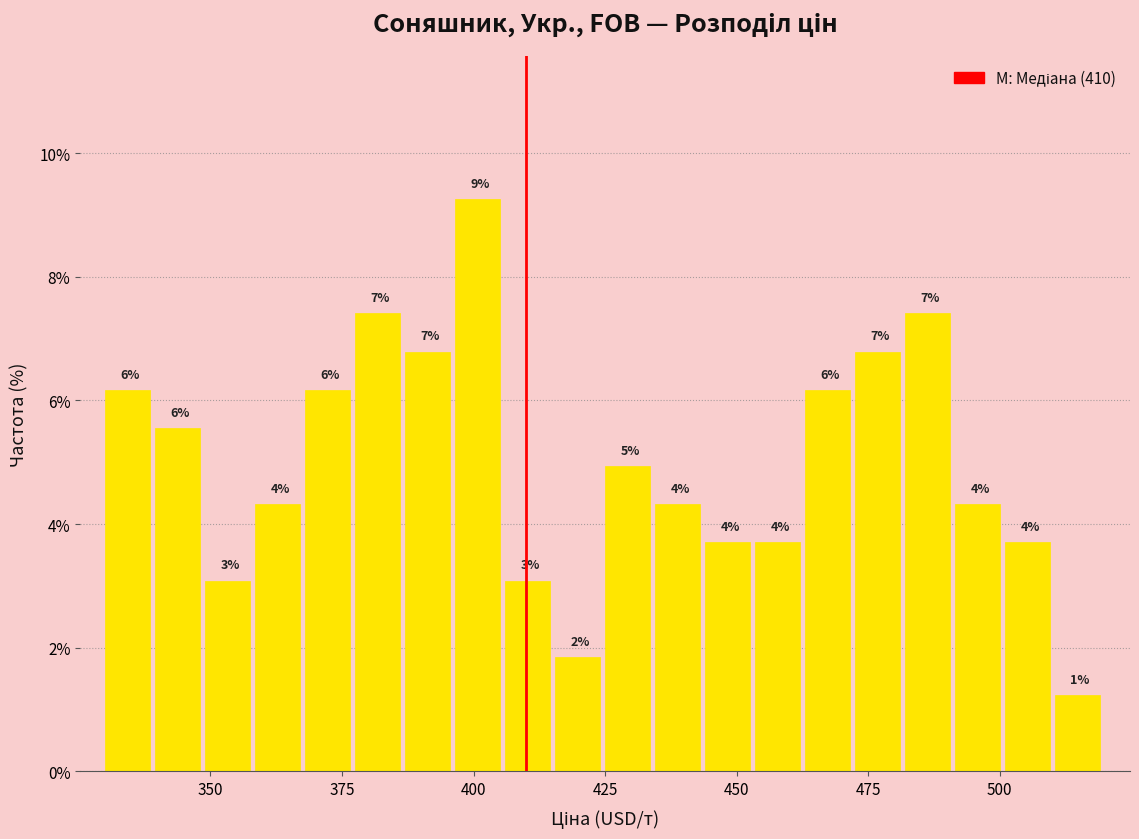

Around what value on the x-axis is the tallest bar? Give the approximate position of its centre, as read against the axis.

400